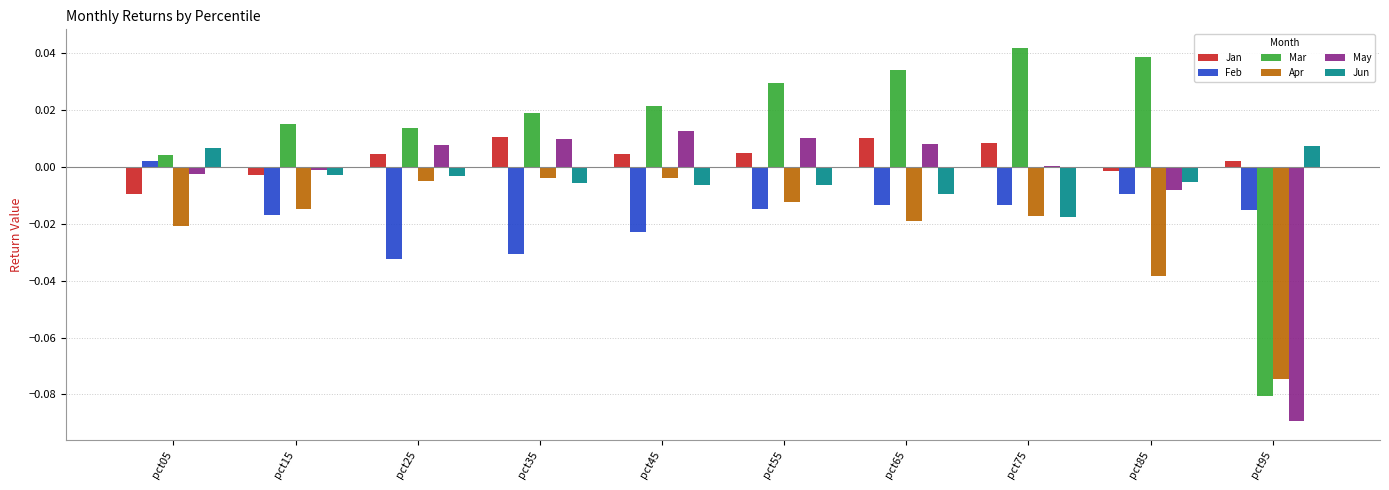

The value of Mar at pct65 is 0.0. True or false?

True